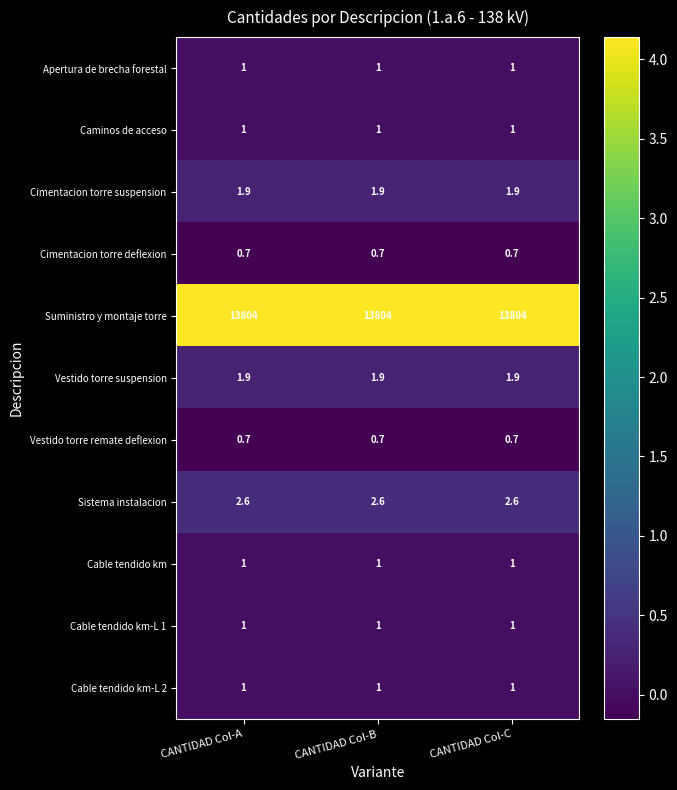

The Sistema instalacion series shows 2.6 at CANTIDAD Col-C. True or false?

True